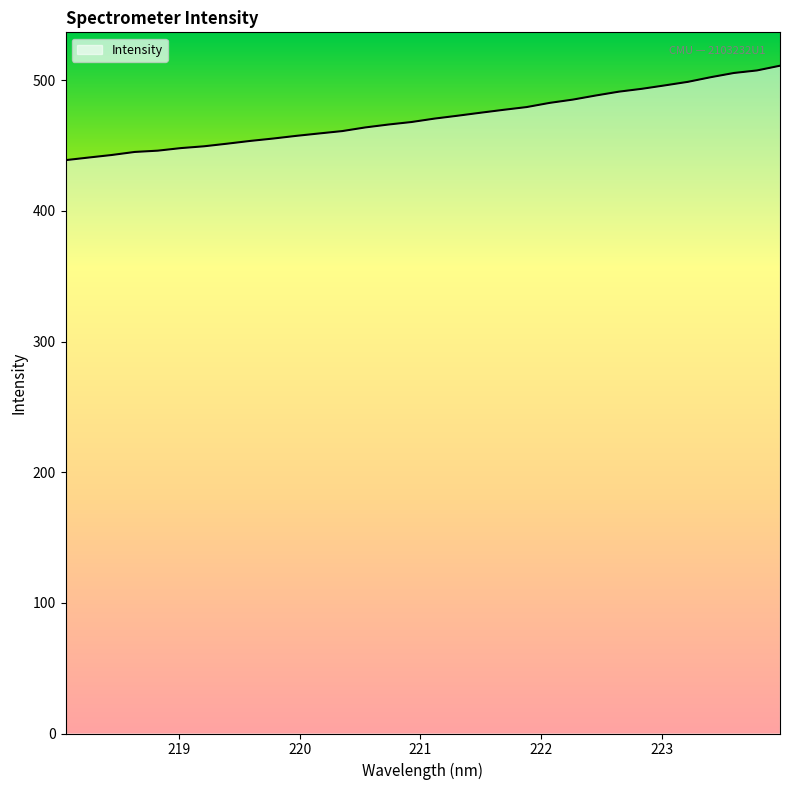

What is the difference between the maximum and minimum values?

72.3